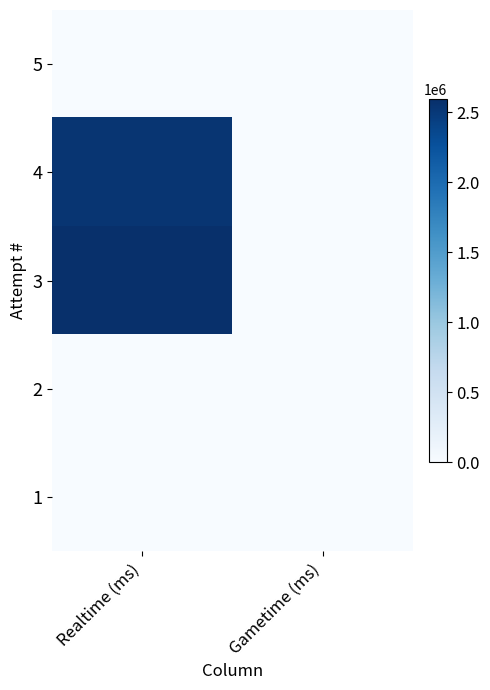

Reading left to right, list all the values displayed in this chart.

5: Realtime (ms)=0	Gametime (ms)=0
4: Realtime (ms)=2539232	Gametime (ms)=0
3: Realtime (ms)=2594326	Gametime (ms)=0
2: Realtime (ms)=0	Gametime (ms)=0
1: Realtime (ms)=0	Gametime (ms)=0